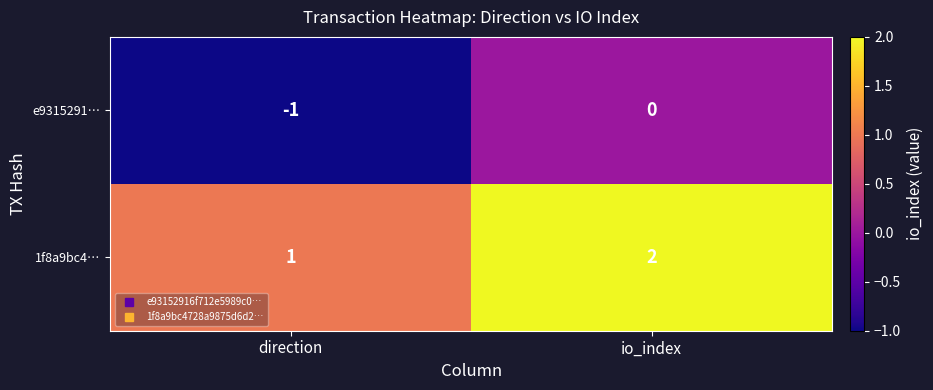

At how many categories does at least one series exceed 0?

2